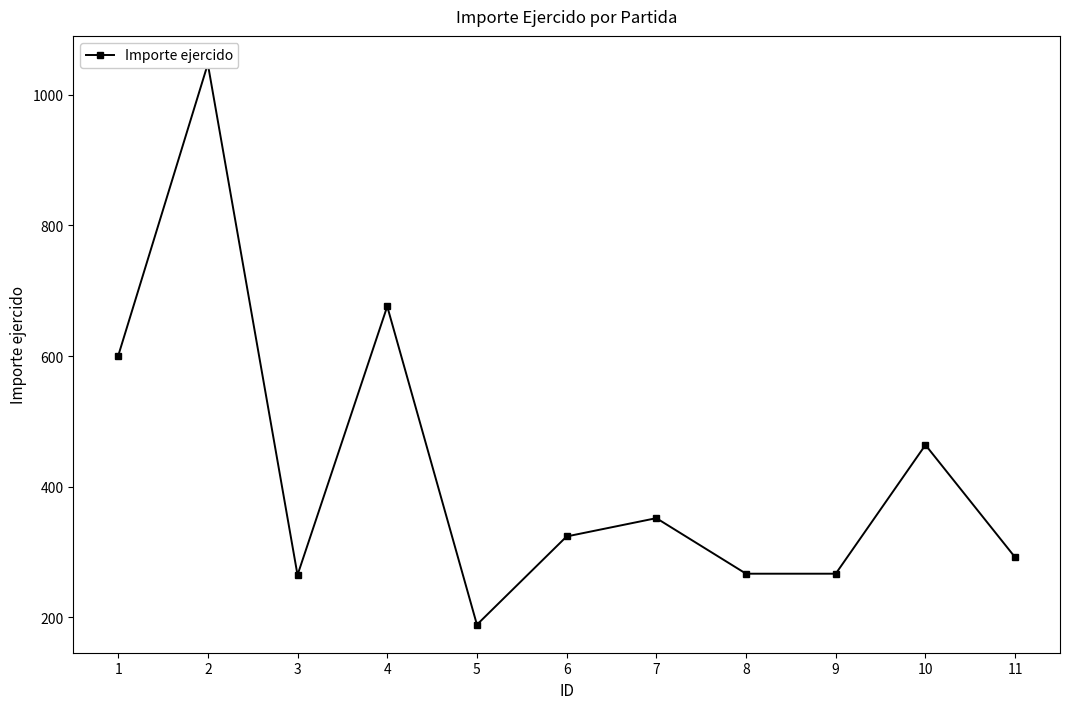

What is the greatest value displayed?

1047.0